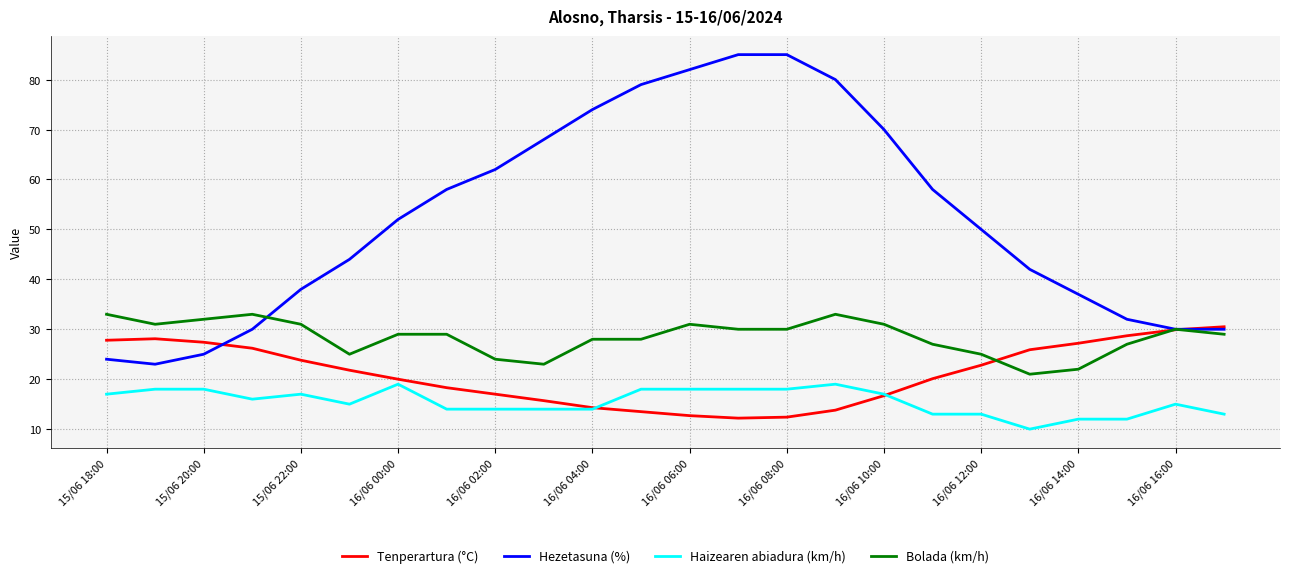

What is the minimum value for Bolada (km/h)?

21.0